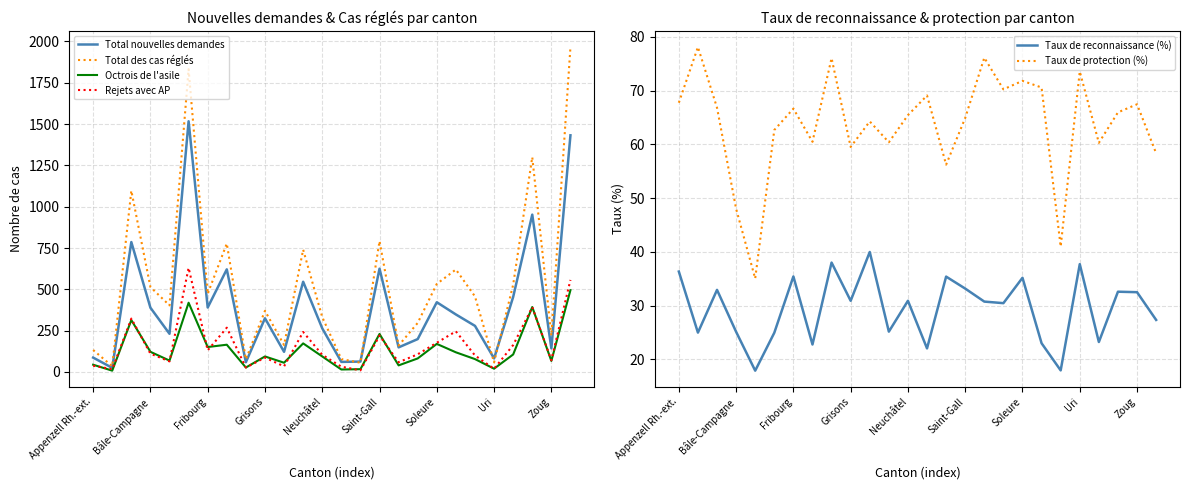

What are all the series names shown in the legend?

Total nouvelles demandes, Total des cas réglés, Octrois de l'asile, Rejets avec AP, Taux de reconnaissance (%), Taux de protection (%)